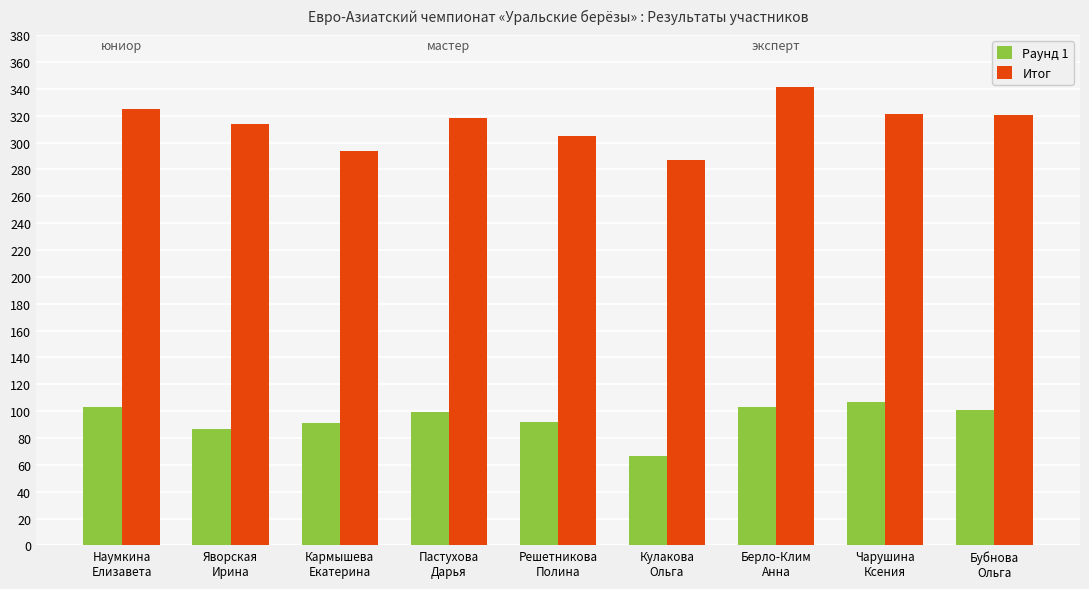

Rank the series by their average value, from lowest to highest.

Раунд 1, Итог